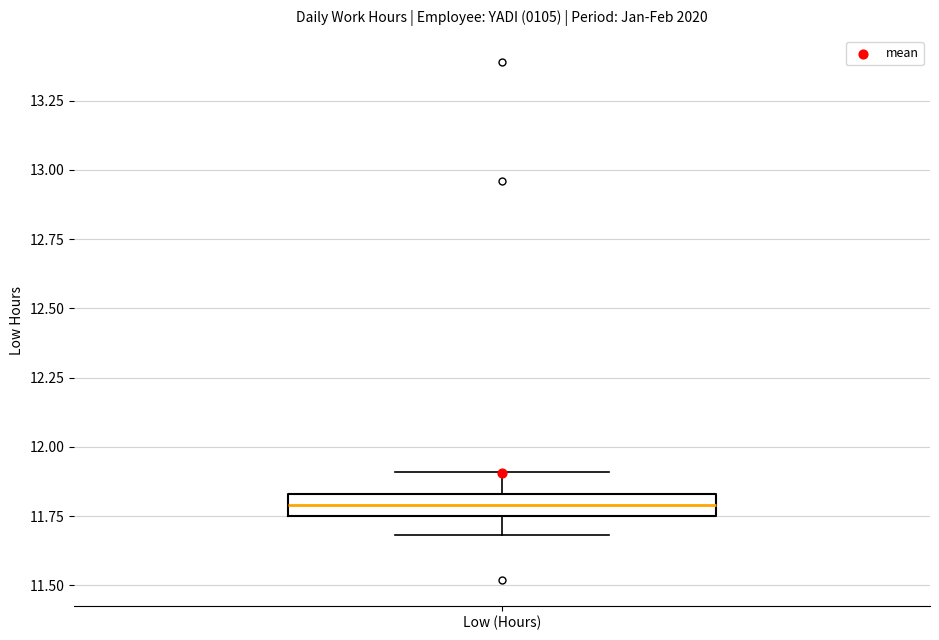

Transcribe this box plot: give where the median line is, the range the box spans, and where the two whiskers end, as read against the y-axis. The values are not printed on the chart, so give them approximately, as read against the axis.

median 11.80, box 11.75 to 11.85, whiskers 11.70 to 11.90